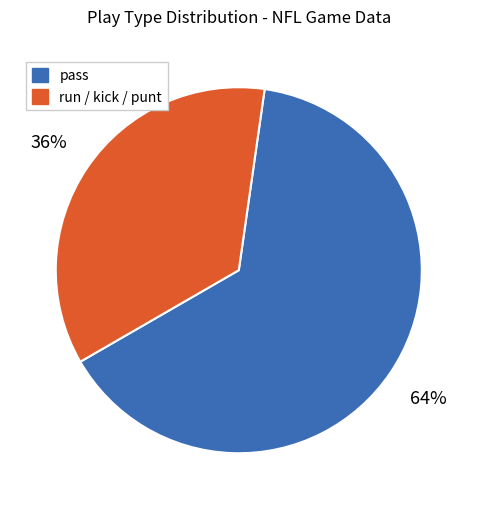

Count the number of slices in the pie.

2